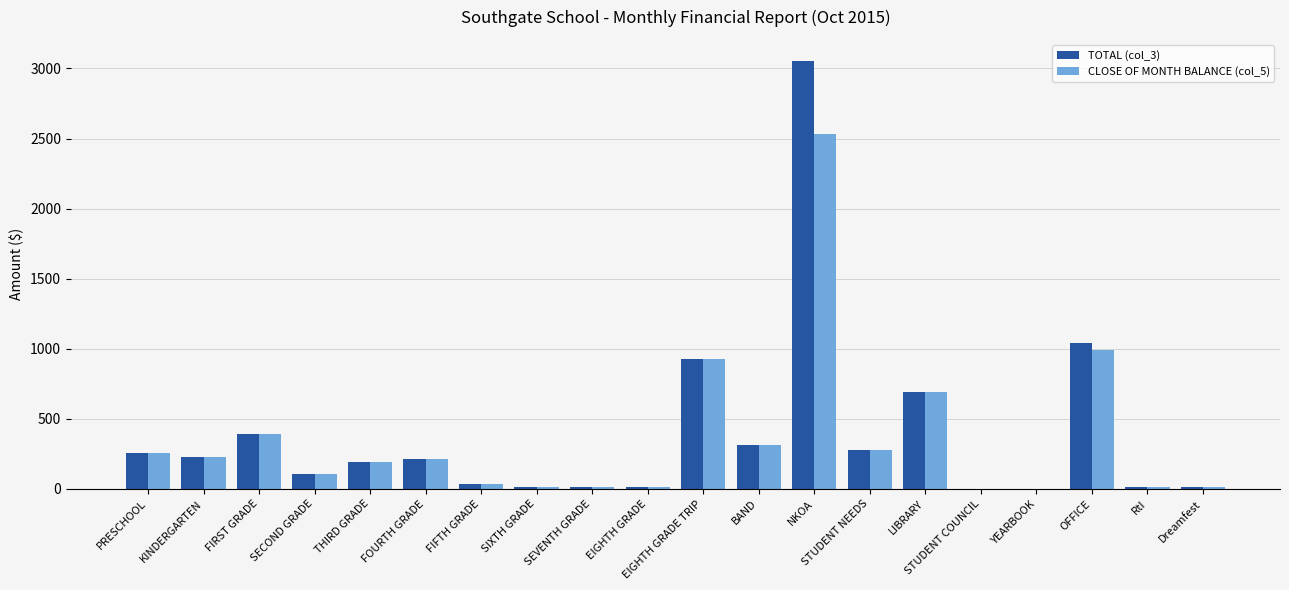

What is the total value across all series at BAND?

631.3